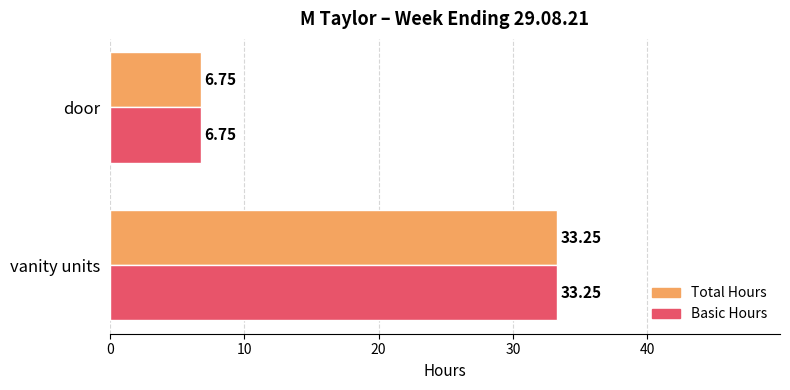

At which label does Total Hours reach its minimum?

door